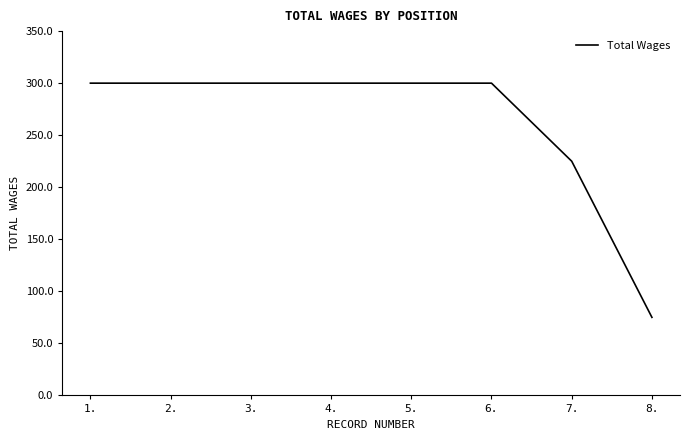

The value at 1. is 412. True or false?

False